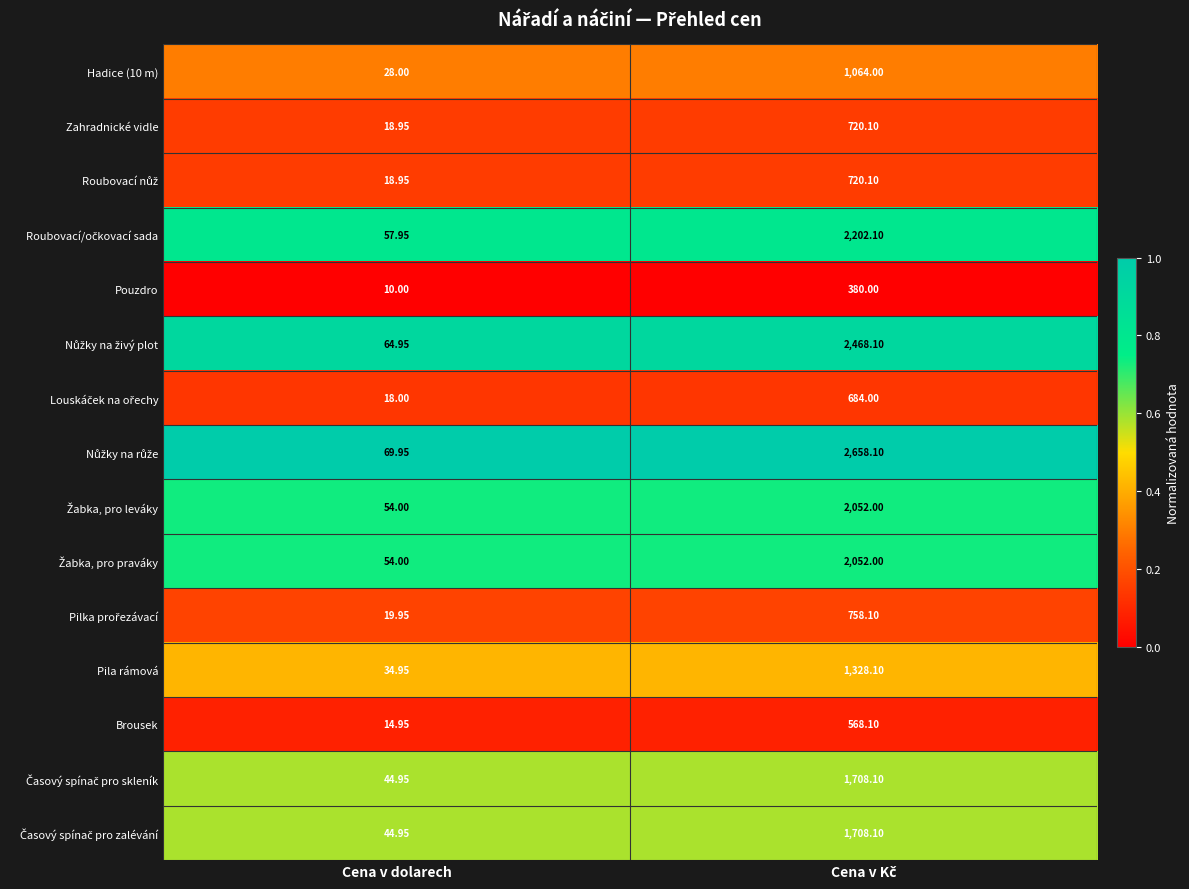

Where is Hadice (10 m) nearest to the value 546?

Cena v dolarech